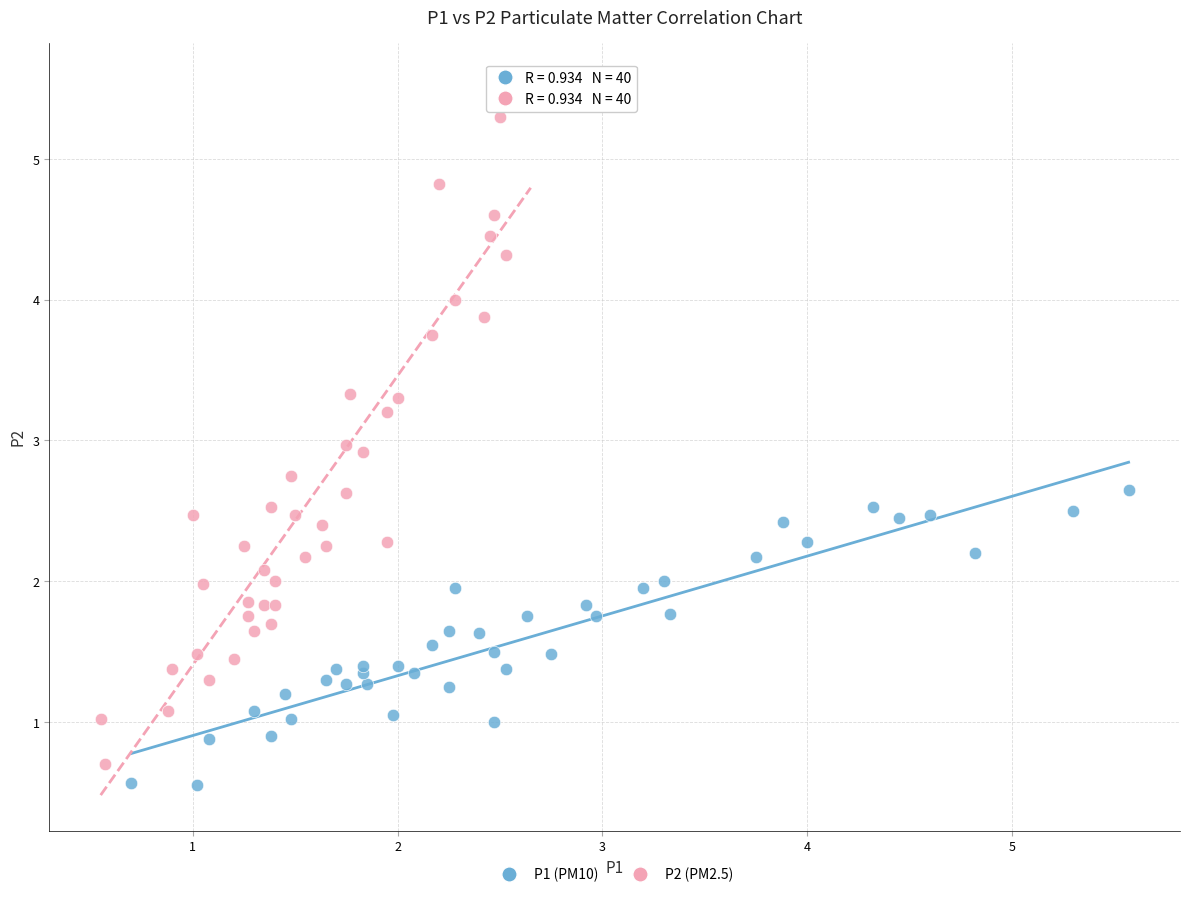

What are all the series names shown in the legend?

P1 (PM10), P2 (PM2.5)